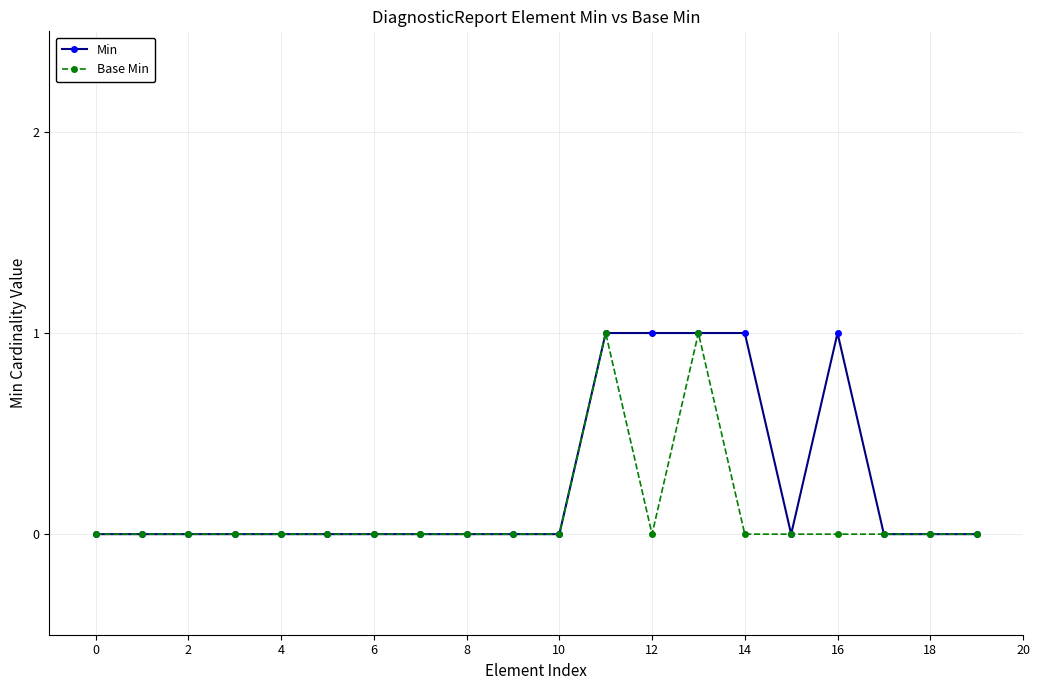

Is this an area chart (filled region under the line)?

No